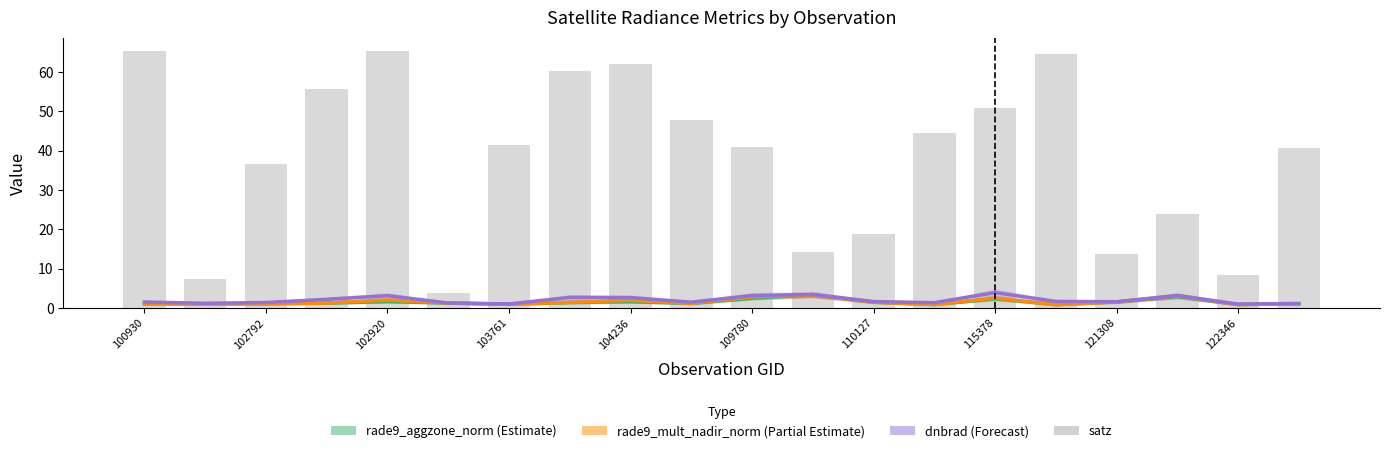

Is it true that dnbrad equals 5.1 at 102920?

False